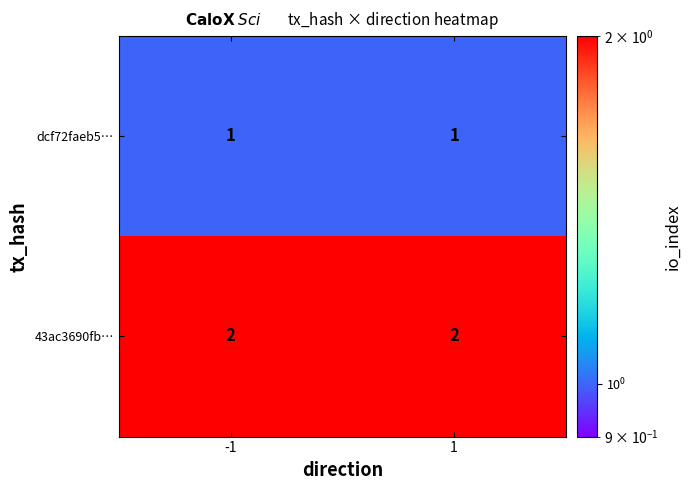

What is the sum of all 43ac3690fb… values?

4